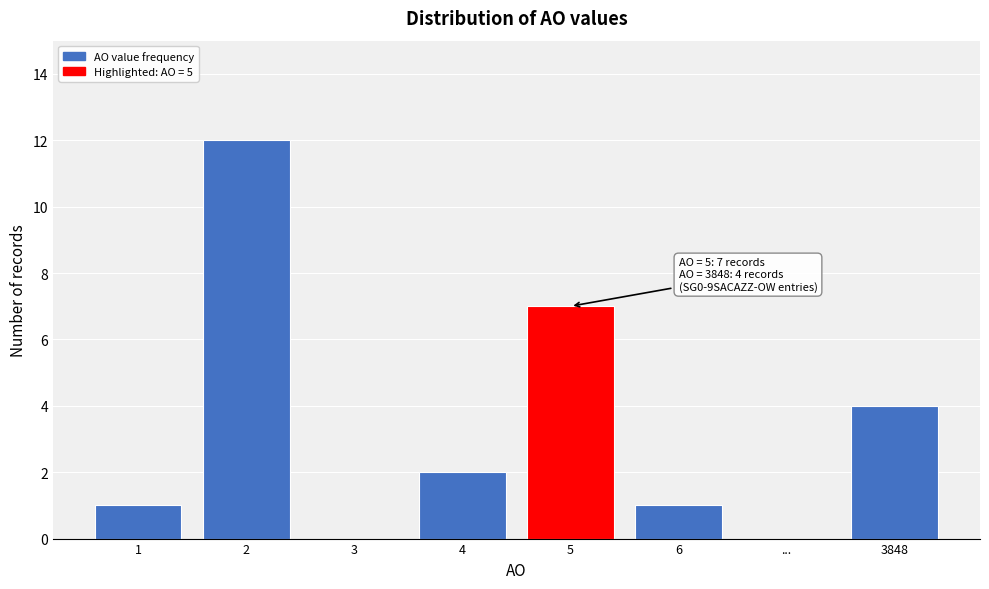

Reading left to right, extract all data points from this chart.

1=1	2=12	3=0	4=2	5=7	6=1	...=0	3848=4